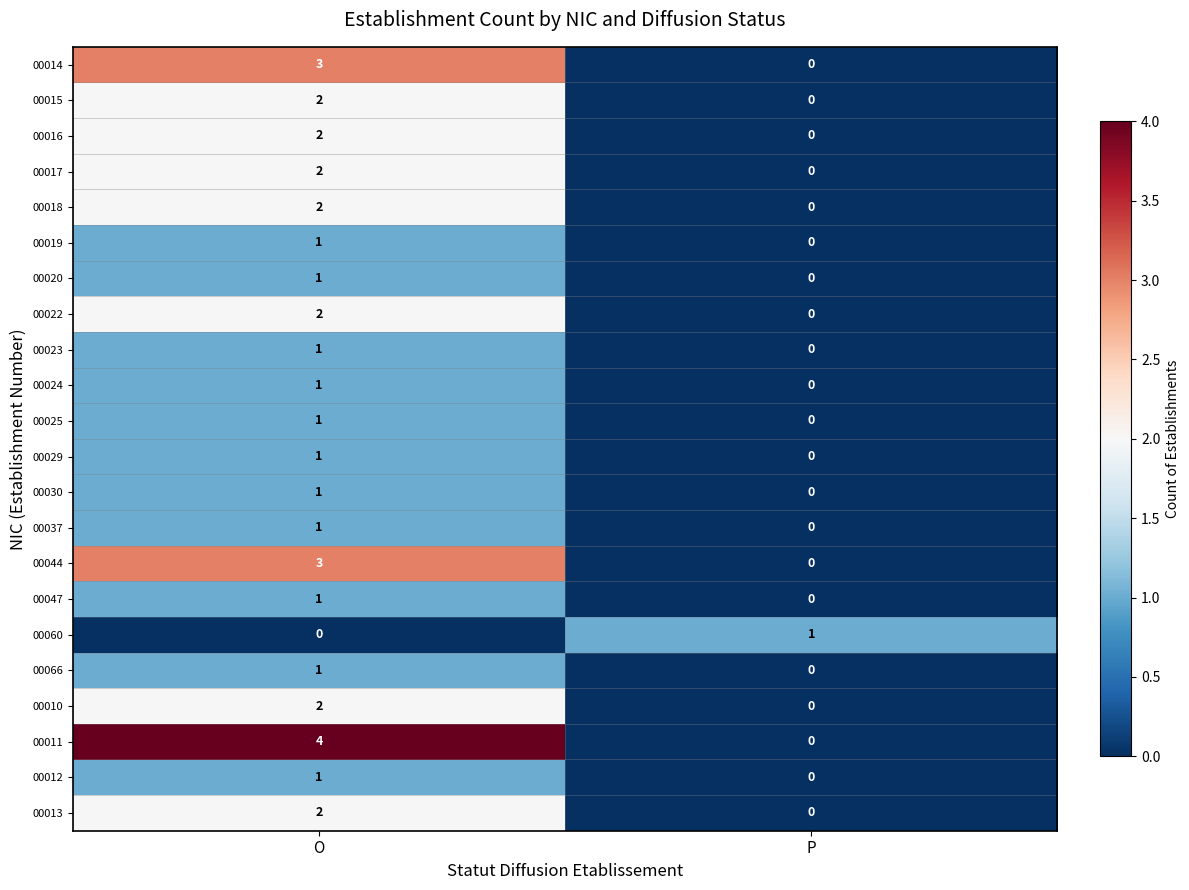

At which category is the sum across all series the highest?

O